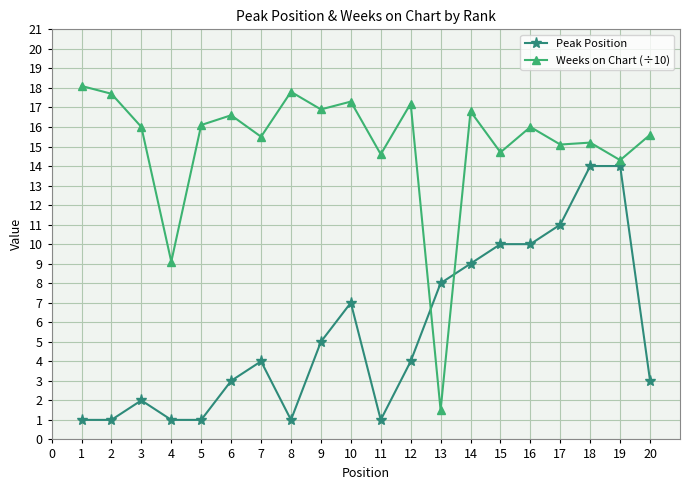

True or false: Weeks on Chart (÷10) and Peak Position intersect in this chart.

True